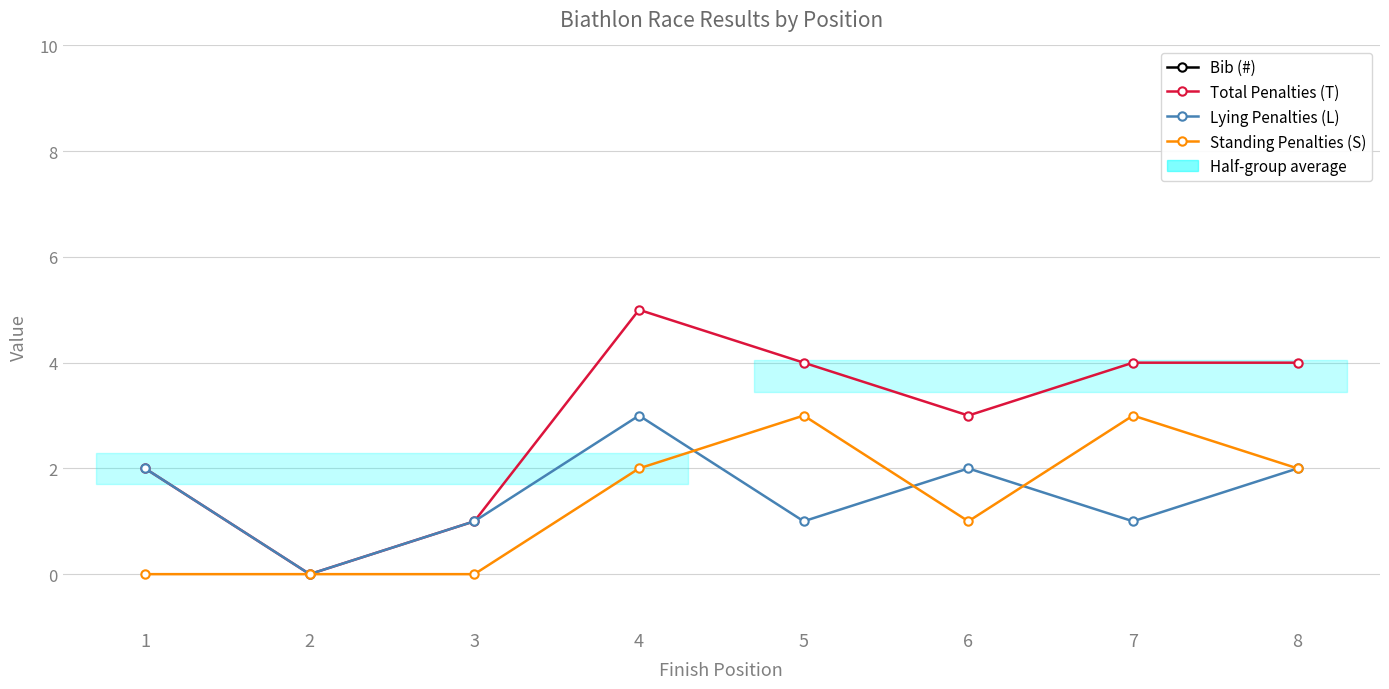

At which label does Bib (#) reach its minimum?

7